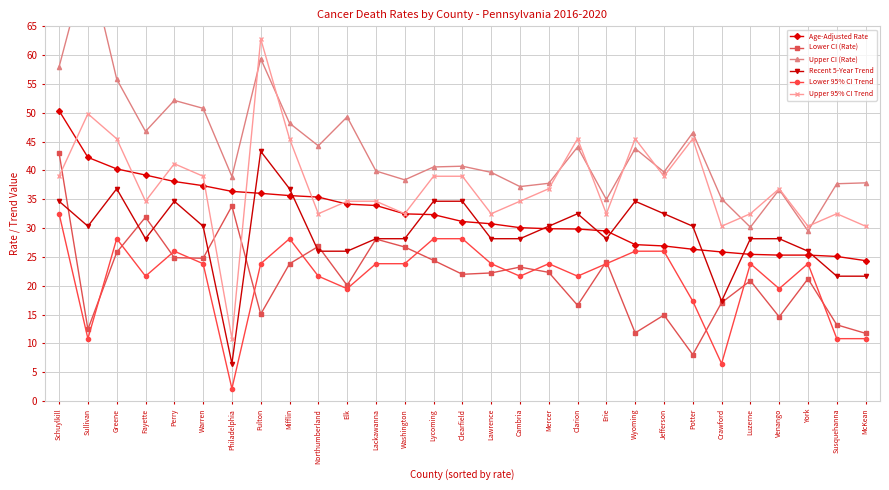

Is the value of Upper CI (Rate) at Fayette greater than the value of Age-Adjusted Rate at Jefferson?

Yes